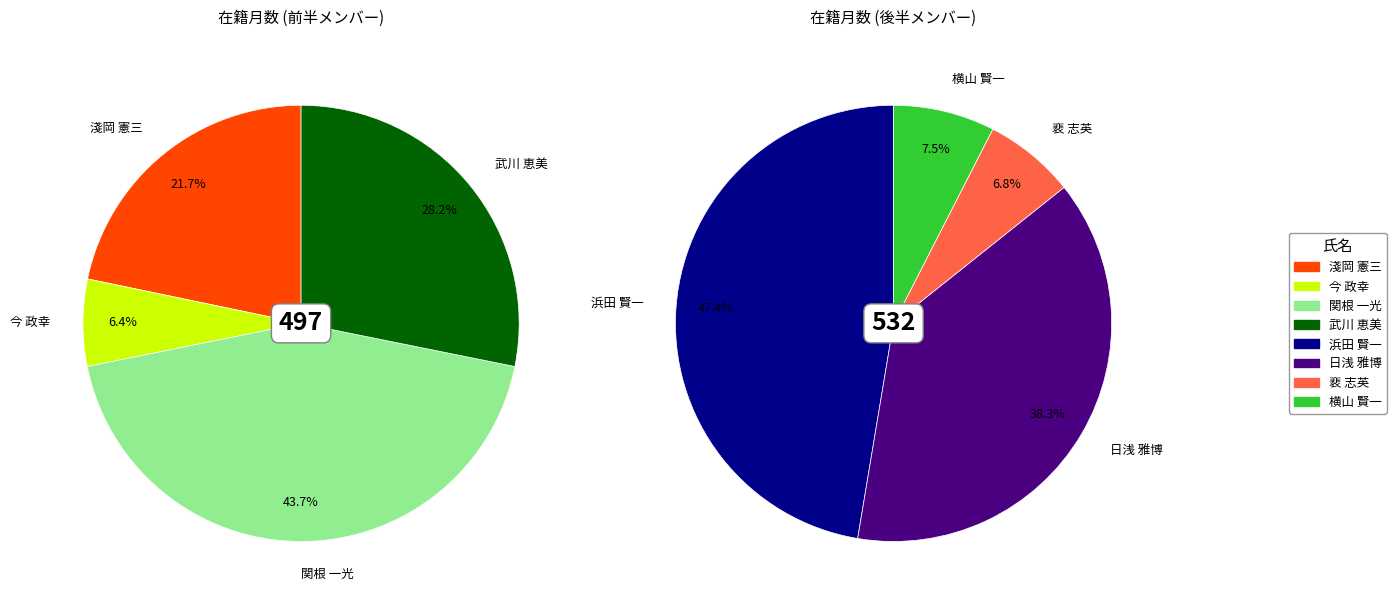

Rank the categories by value from highest to lowest.

浜田 賢一, 関根 一光, 日浅 雅博, 武川 恵美, 淺岡 憲三, 横山 賢一, 裵 志英, 今 政幸